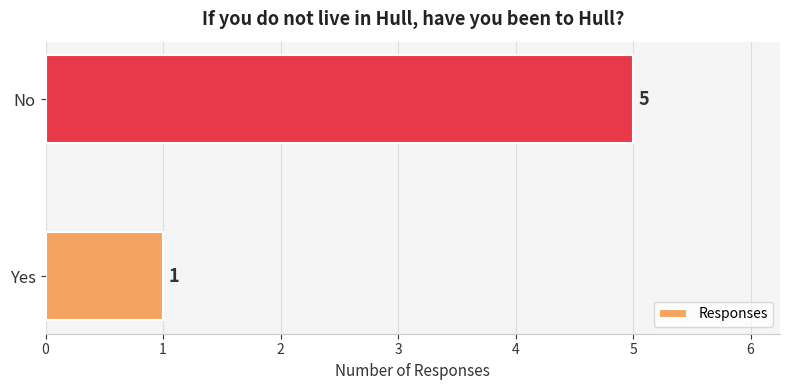

What is the average value?

3